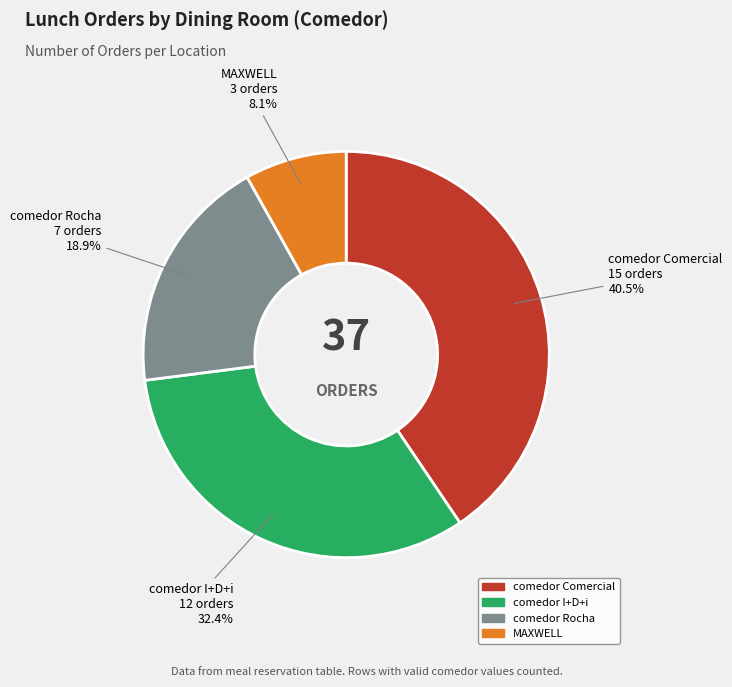

What is the total percentage of comedor I+D+i and comedor Comercial?

73.0%